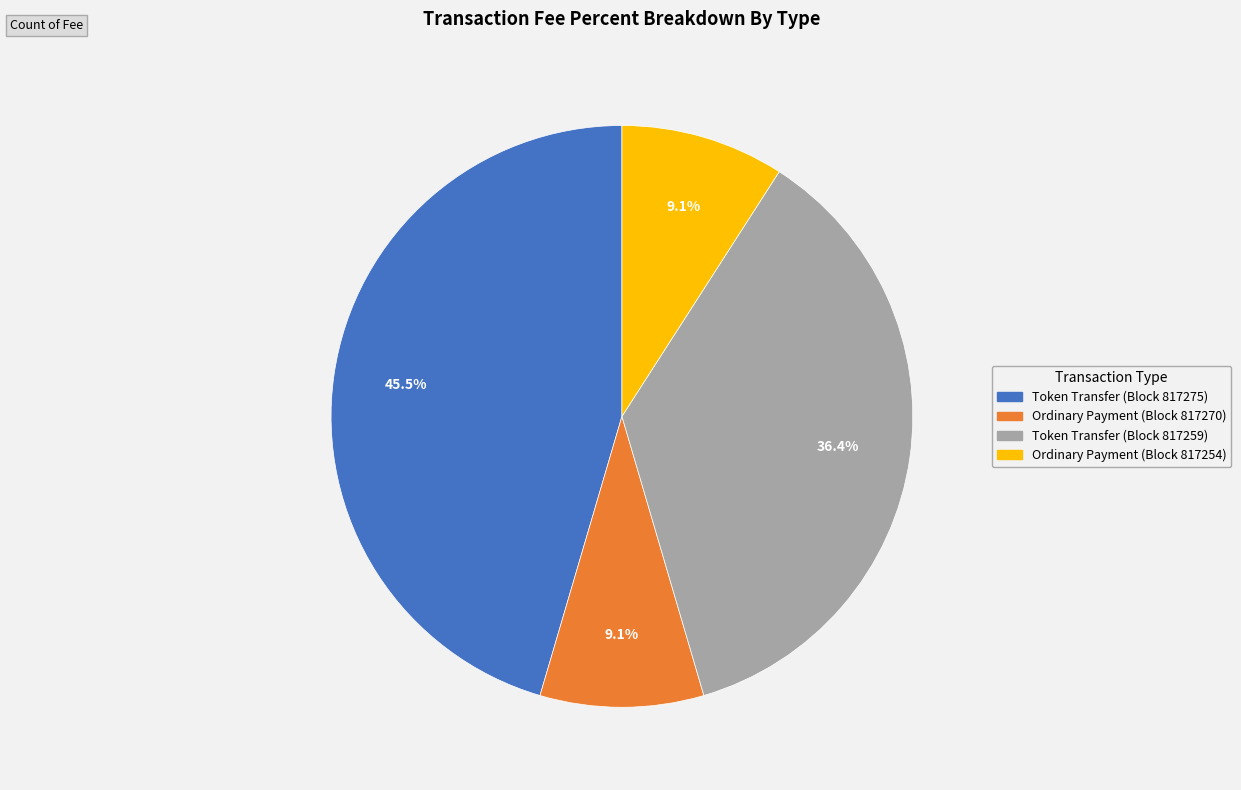

Count the number of slices in the pie.

4